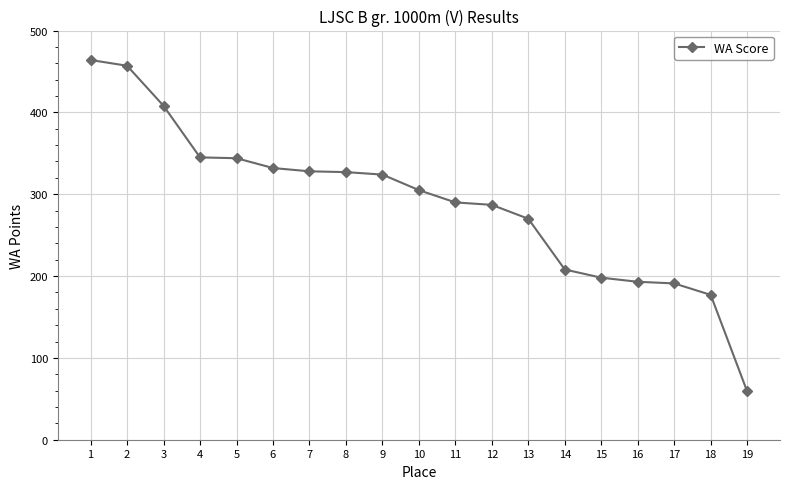

Is it true that the value at 17 is 191?

True